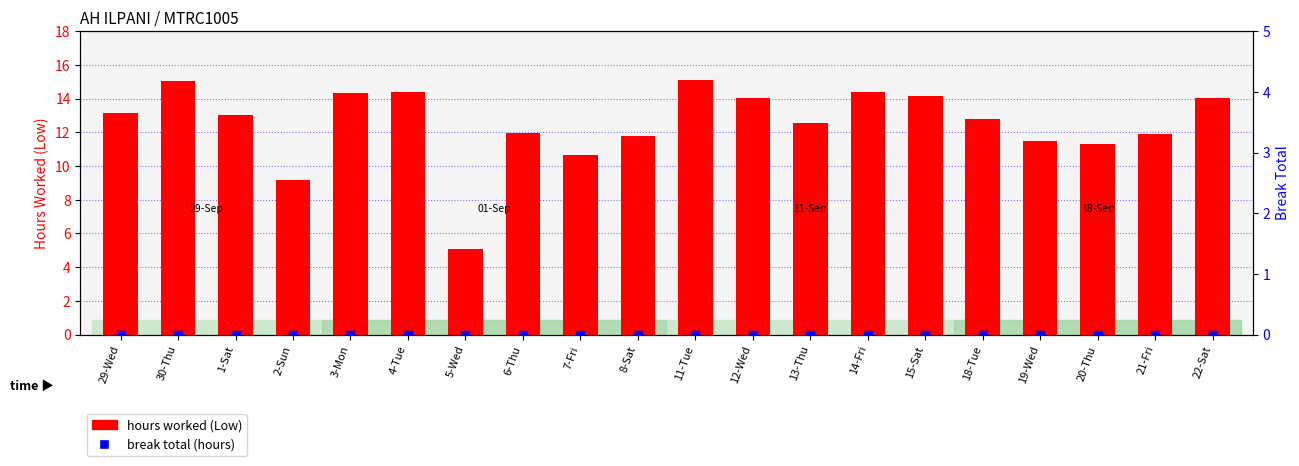

Which series has the largest total across all categories?

hours worked (Low)